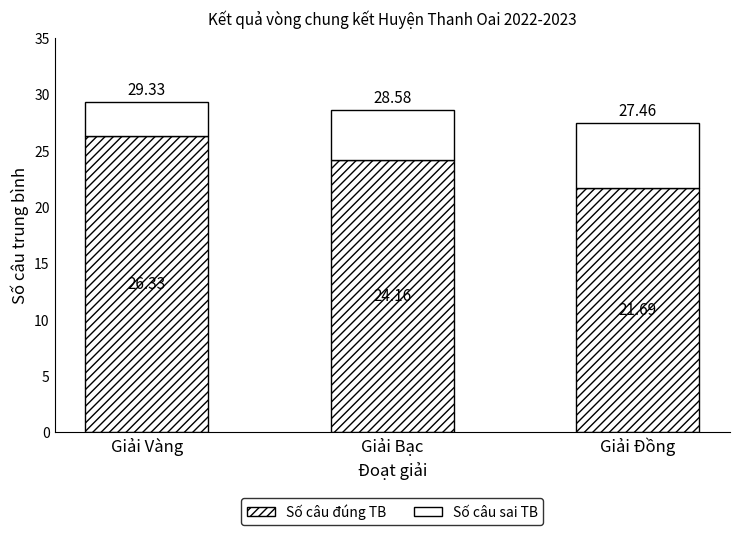

Which series has the largest range (max minus min)?

Số câu đúng TB